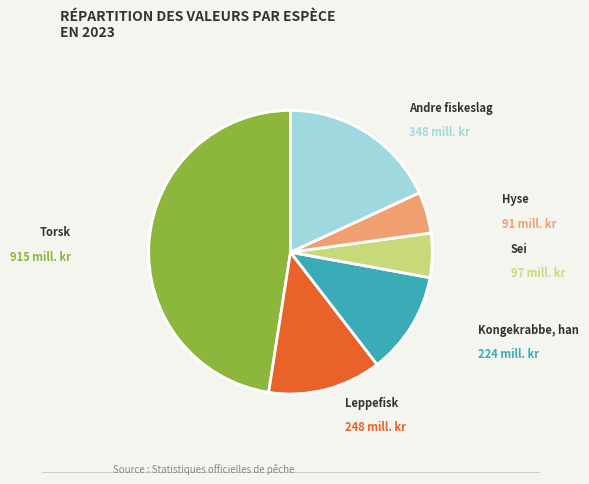

Does any single category account for the majority?

No